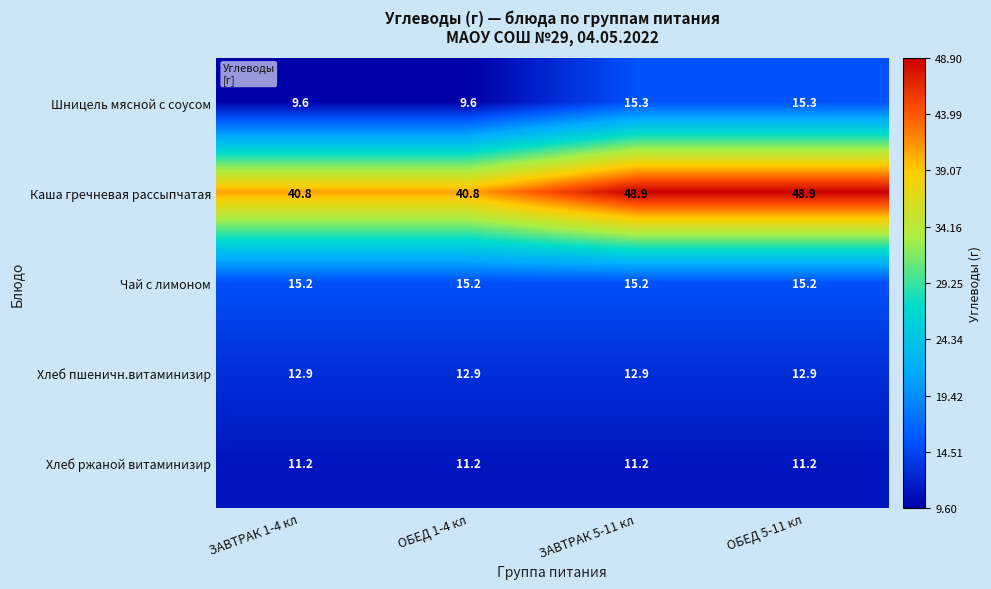

What is the lowest value of the Чай с лимоном series?

15.2